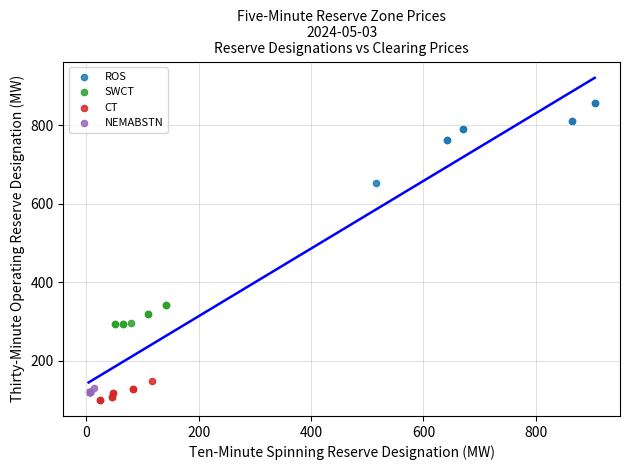

Which series contains the highest Y value?

ROS